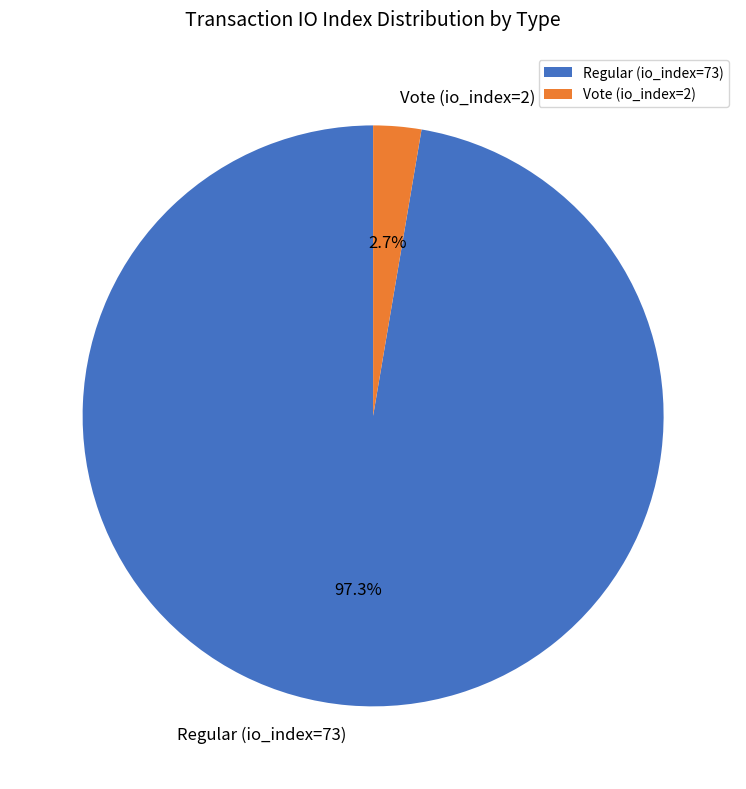

Is it true that Regular (io_index=73) is 97% of the pie?

True